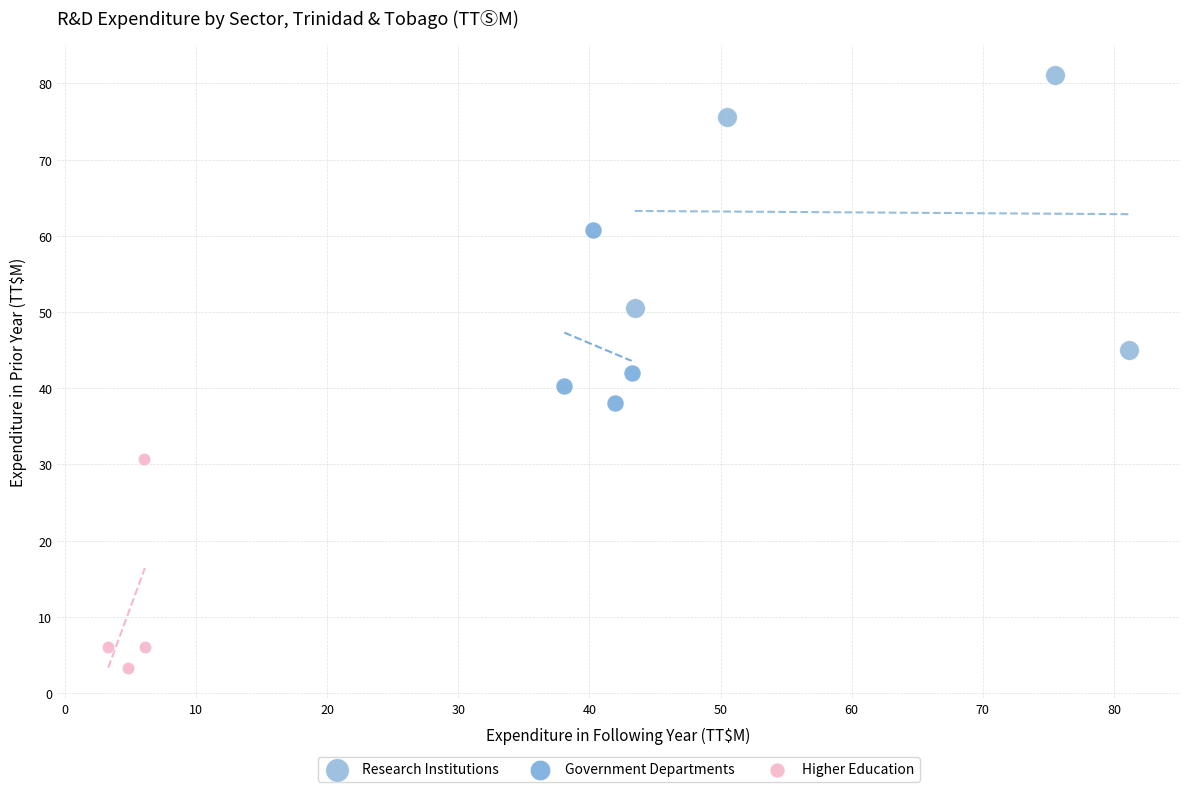

Which series reaches the maximum Y coordinate?

Research Institutions